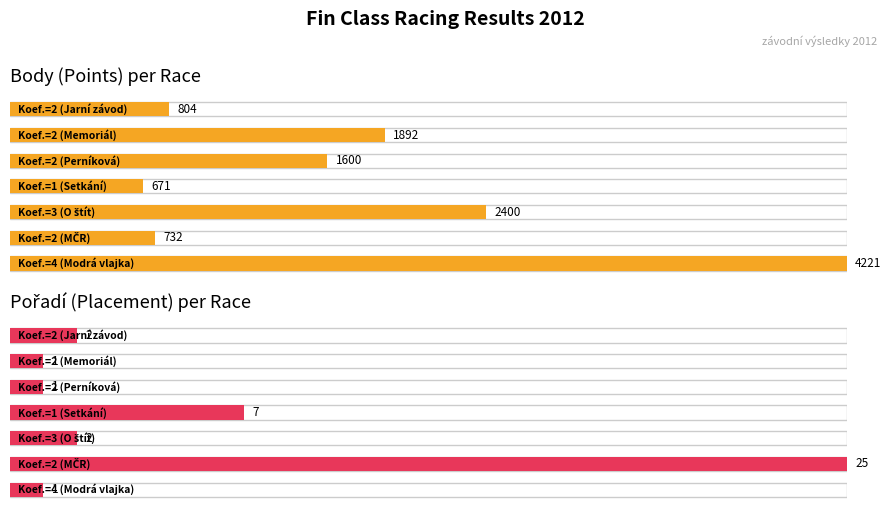

What is the sum of all Body values?

12320